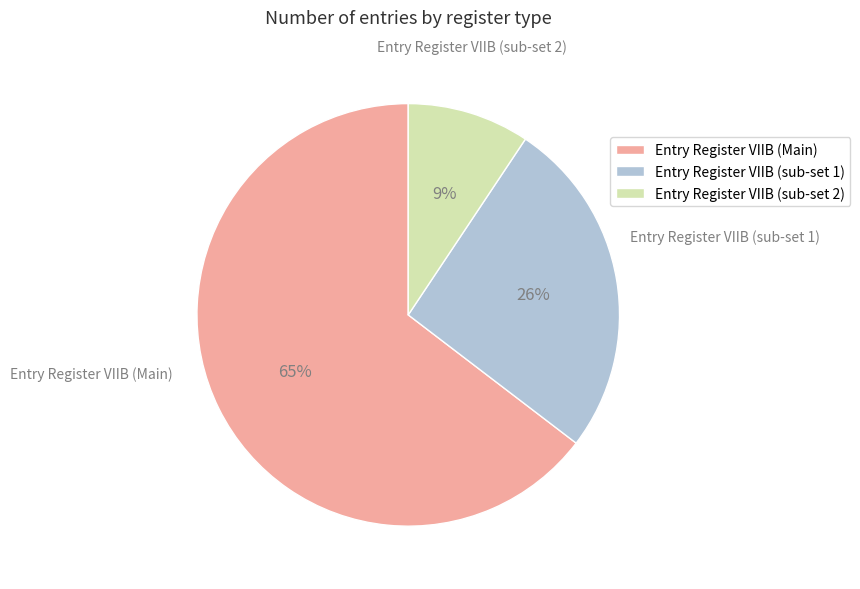

What is the ratio of the value at Entry Register VIIB (sub-set 1) to the value at Entry Register VIIB (Main)?

0.4